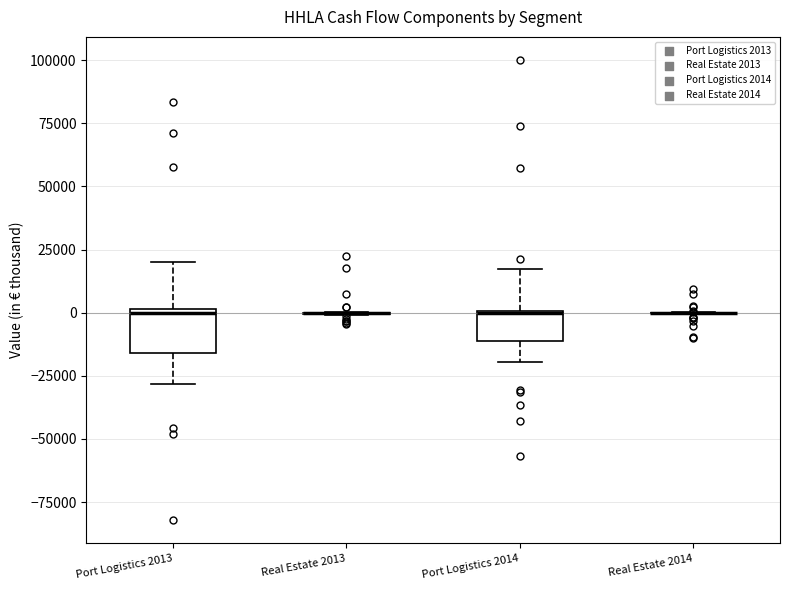

Where does the lower whisker of the box for Port Logistics 2014 end on the y-axis? The values are not printed on the chart, so give them approximately, as read against the axis.

-20000